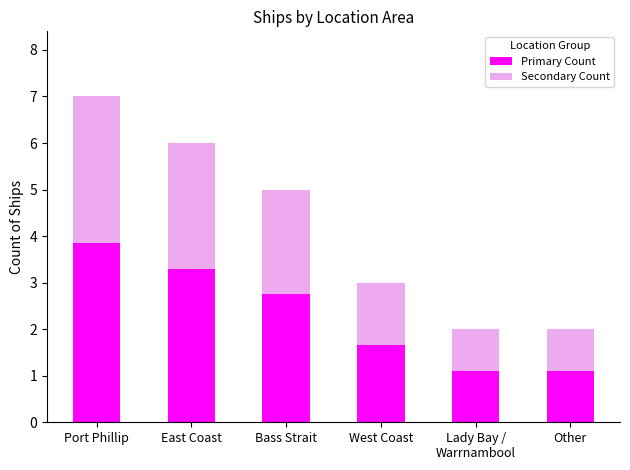

At which category is the sum across all series the highest?

Port Phillip